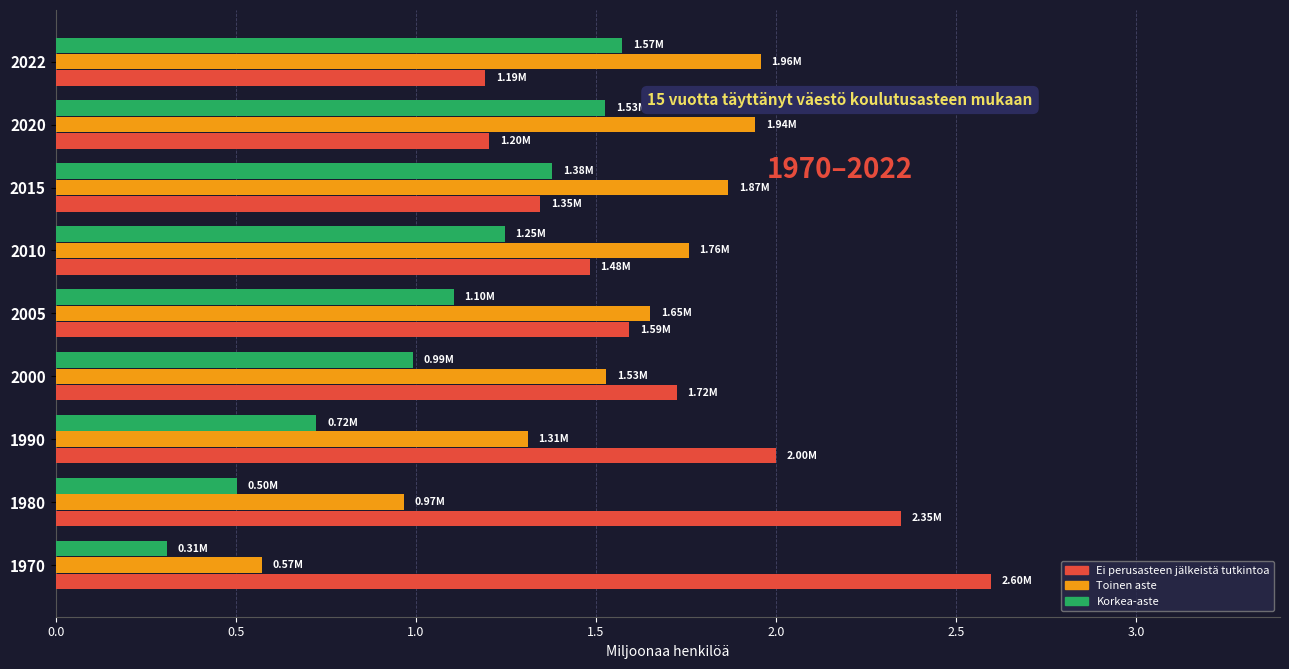

What is the difference between the highest and lowest values at 2000?

0.7